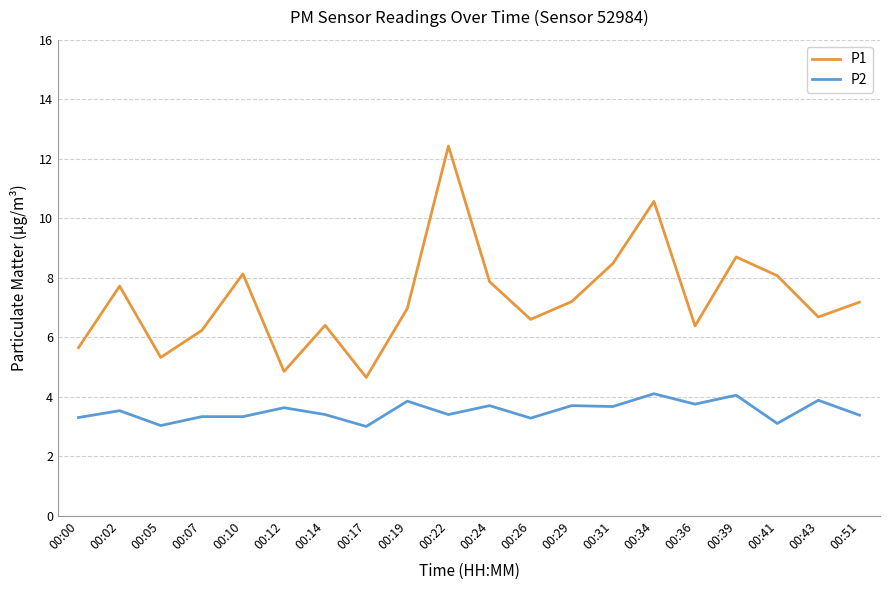

True or false: P2 has a value of 1.6 at 00:36.

False